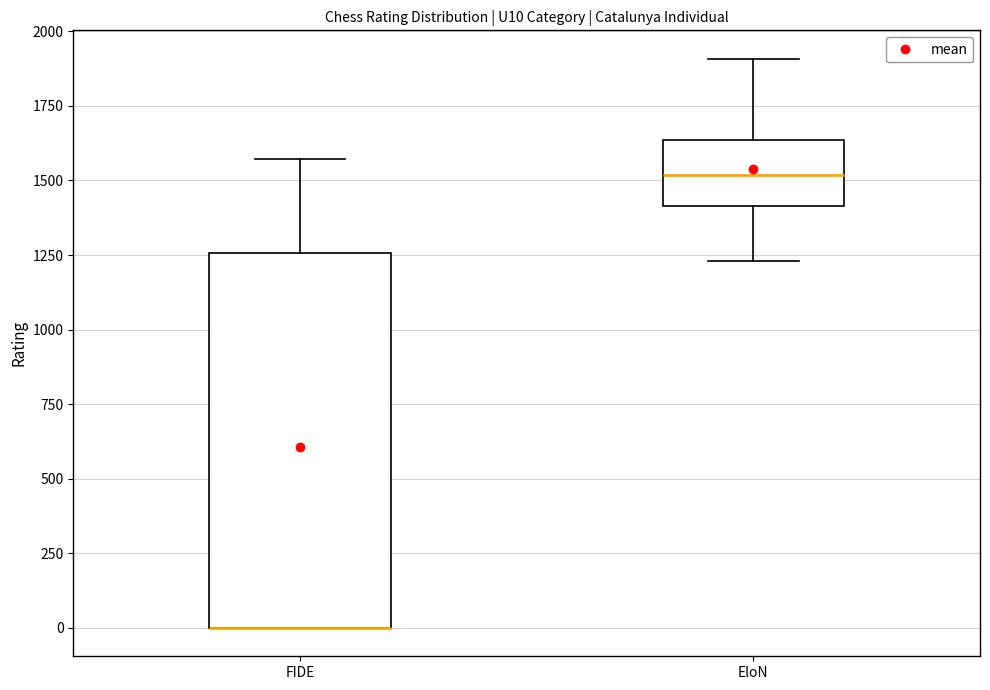

Comparing the boxes themselves (not the whiskers), which one is the tallest?

FIDE